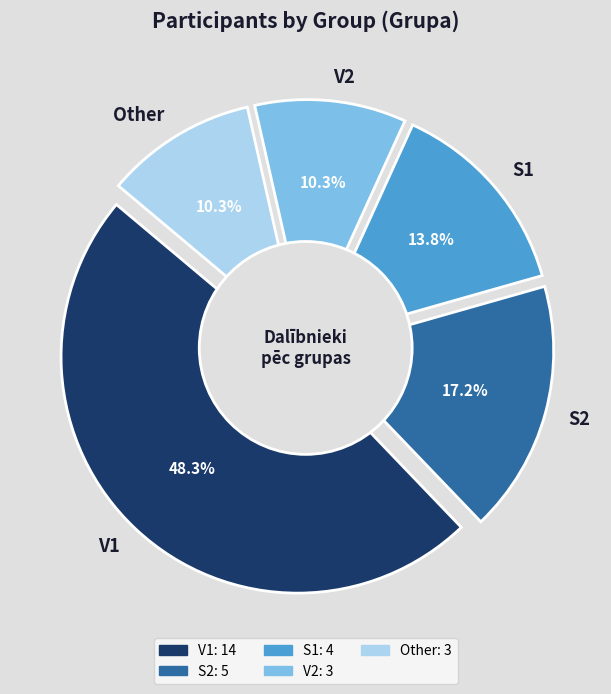

Is the sum of S1 and Other greater than half?

No